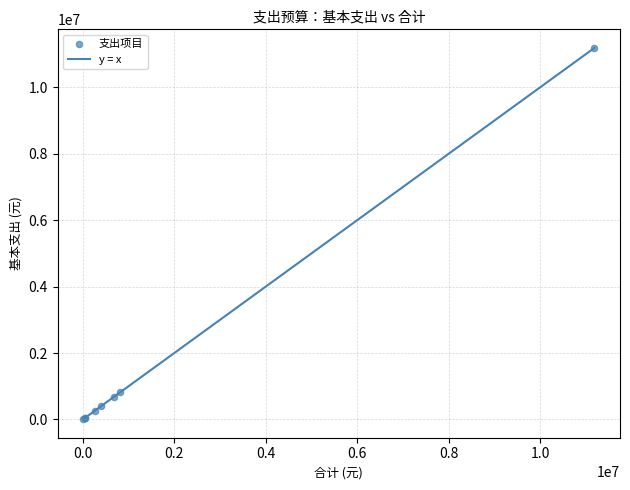

What Y value in the scatter plot is closest to 5595294?

816514.4